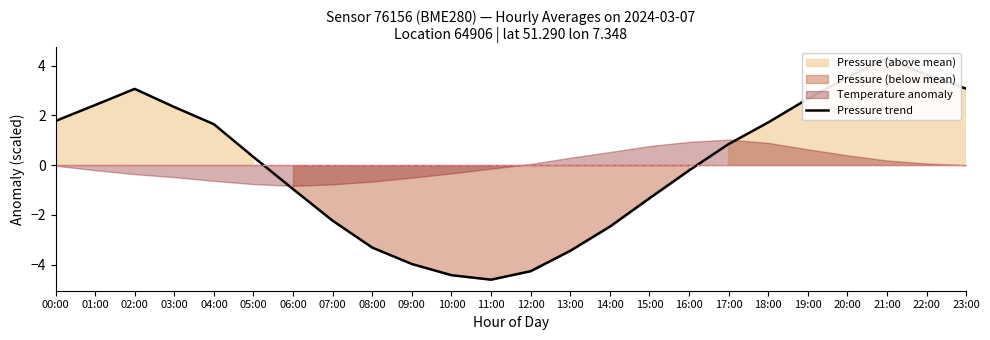

Which category has the lowest value across all series?

11:00